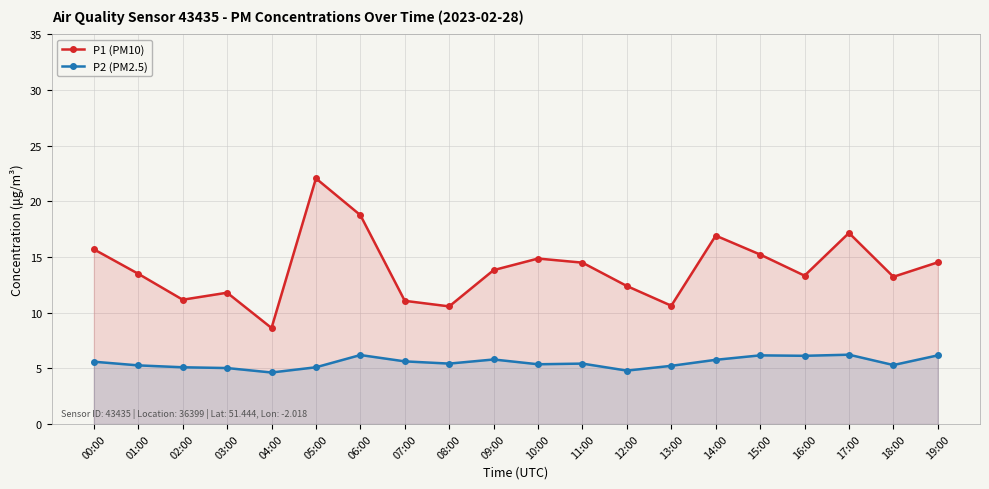

What are all the series names shown in the legend?

P1 (PM10), P2 (PM2.5)